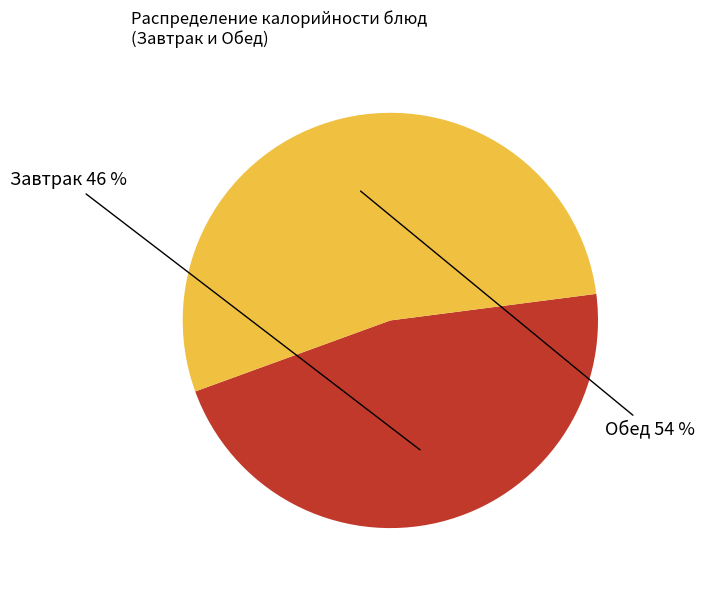

Is there any slice that represents more than half of the pie?

Yes